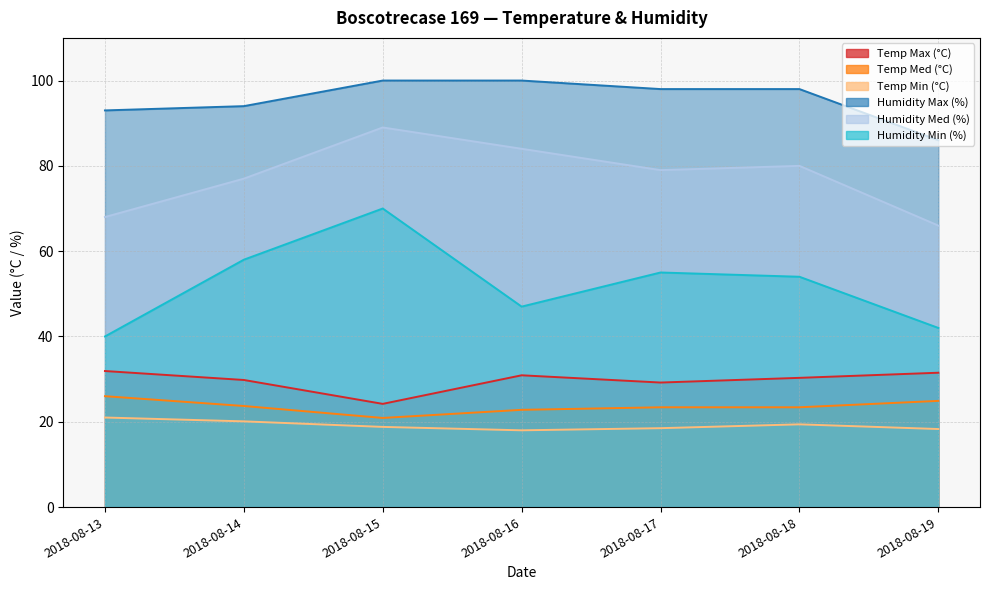

Read the Humidity Min (%) value at 2018-08-19.

42.0